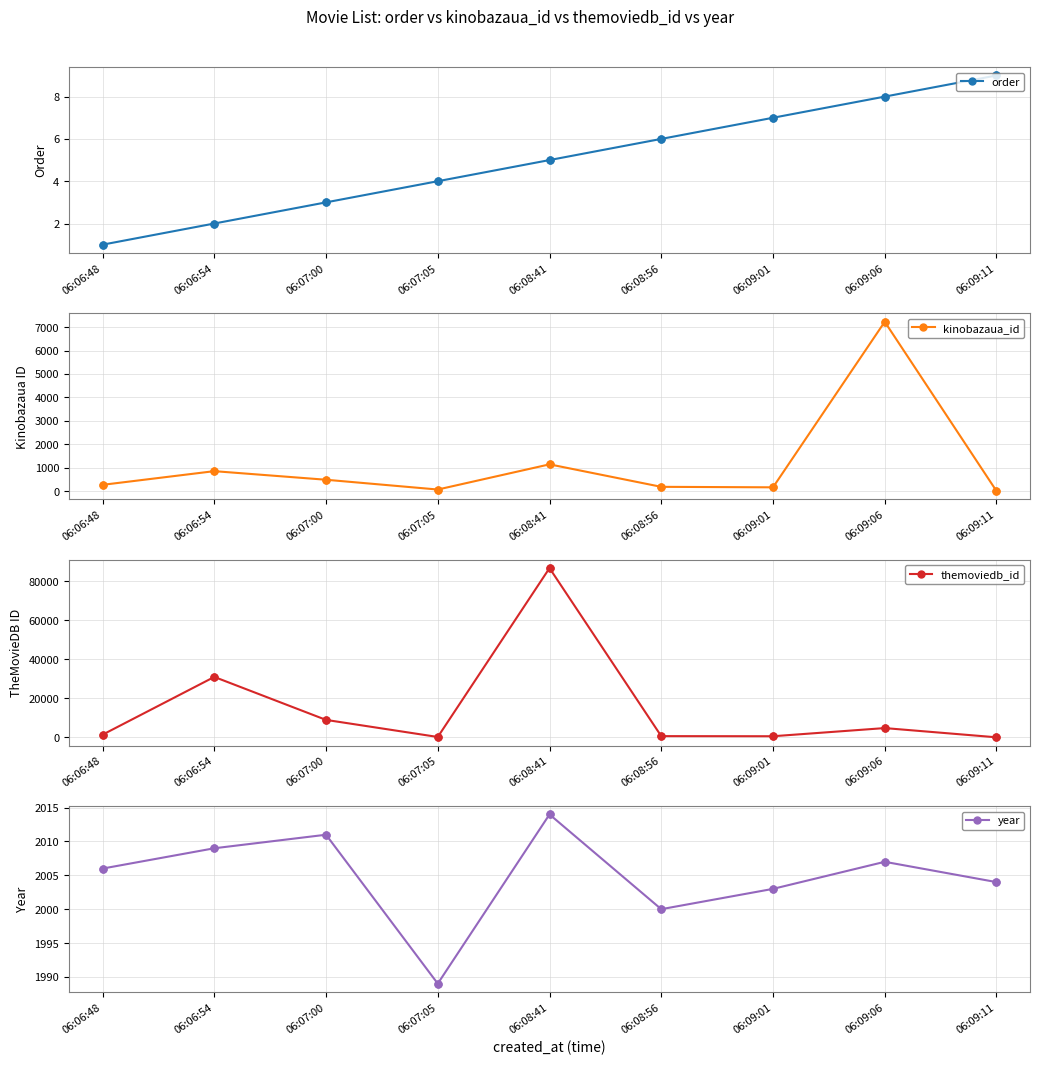

Which series has the largest total across all categories?

themoviedb_id